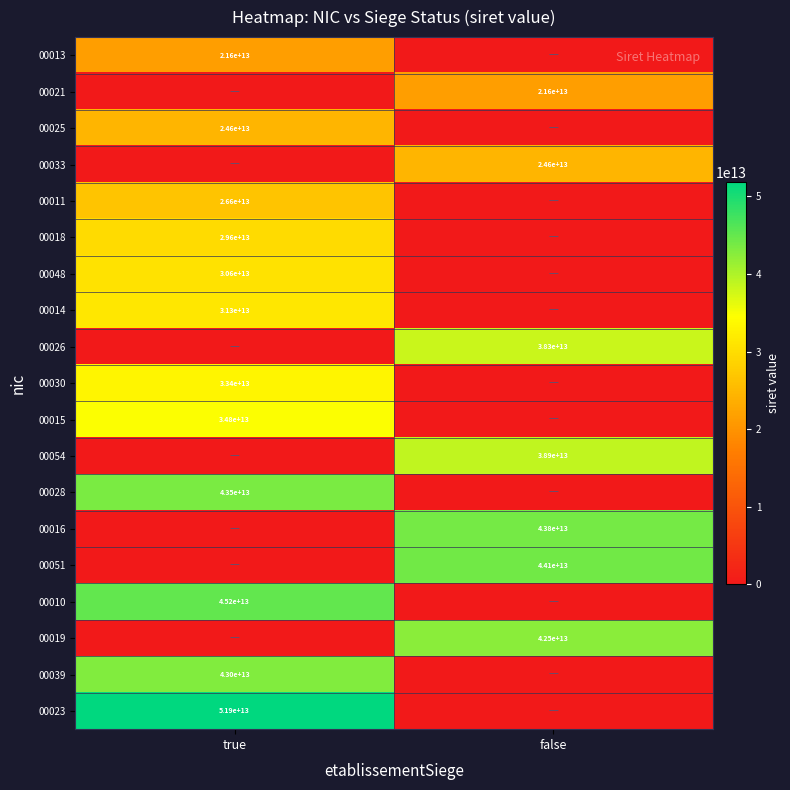

What is the total value across all series at true?

416203084200274